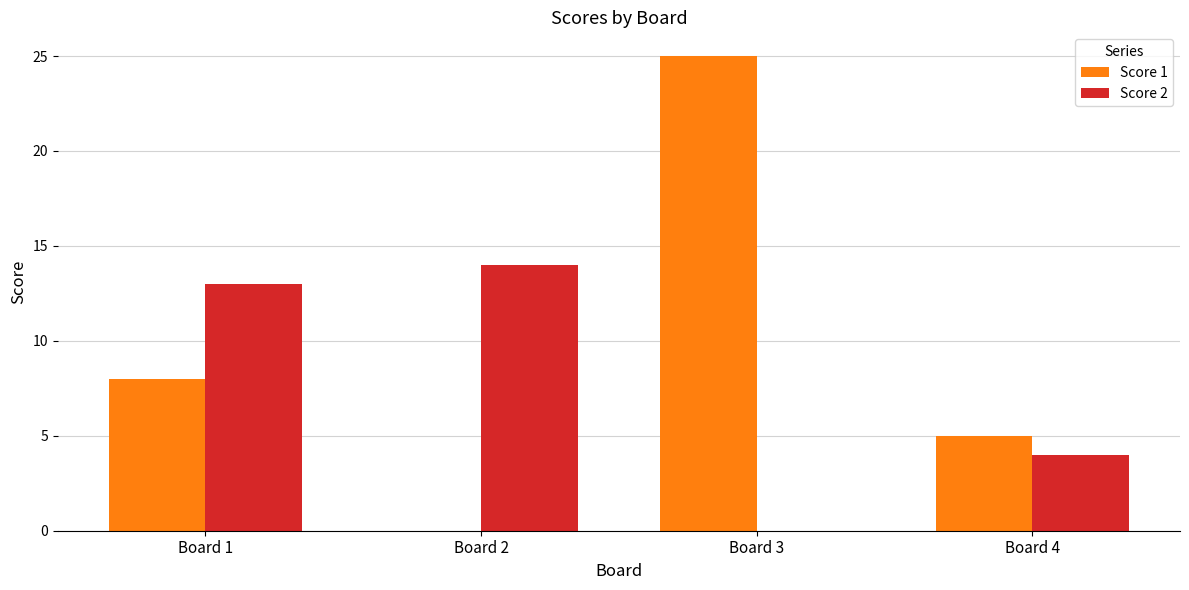

Count the number of data series in this chart.

2